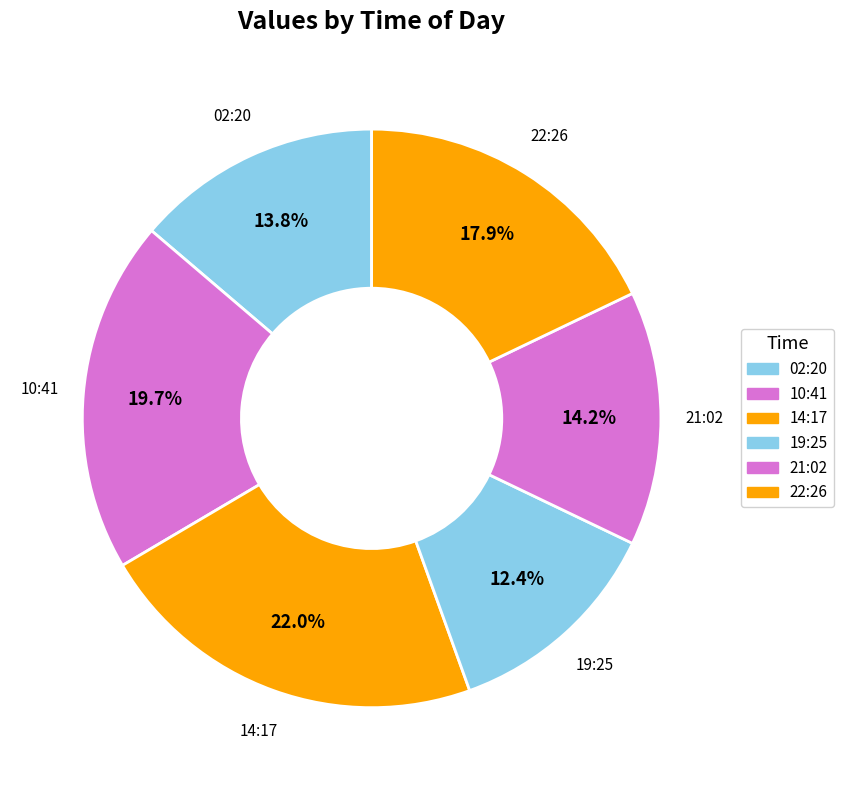

To the nearest percent, what is the difference between the largest and smallest slice percentages?

10%